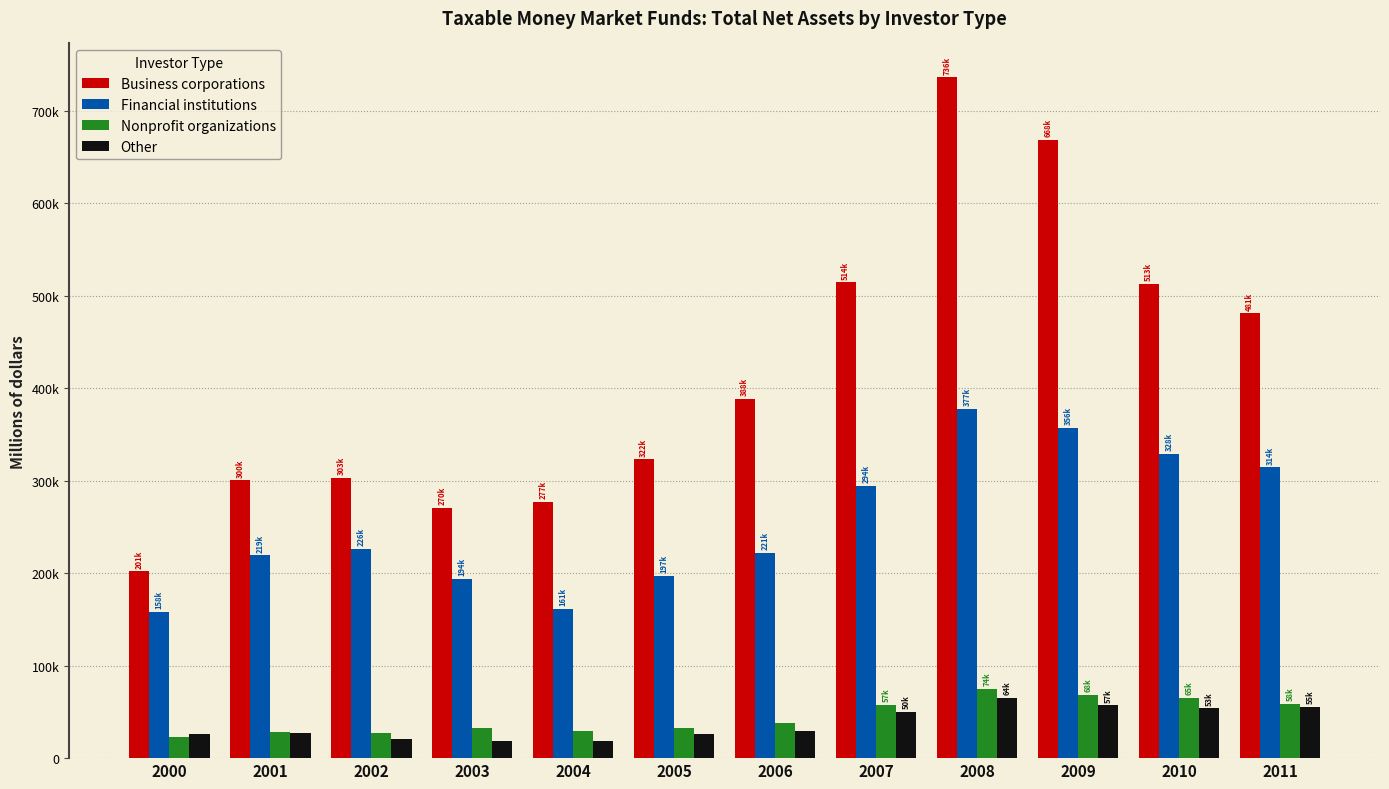

What are all the series names shown in the legend?

Business corporations, Financial institutions, Nonprofit organizations, Other